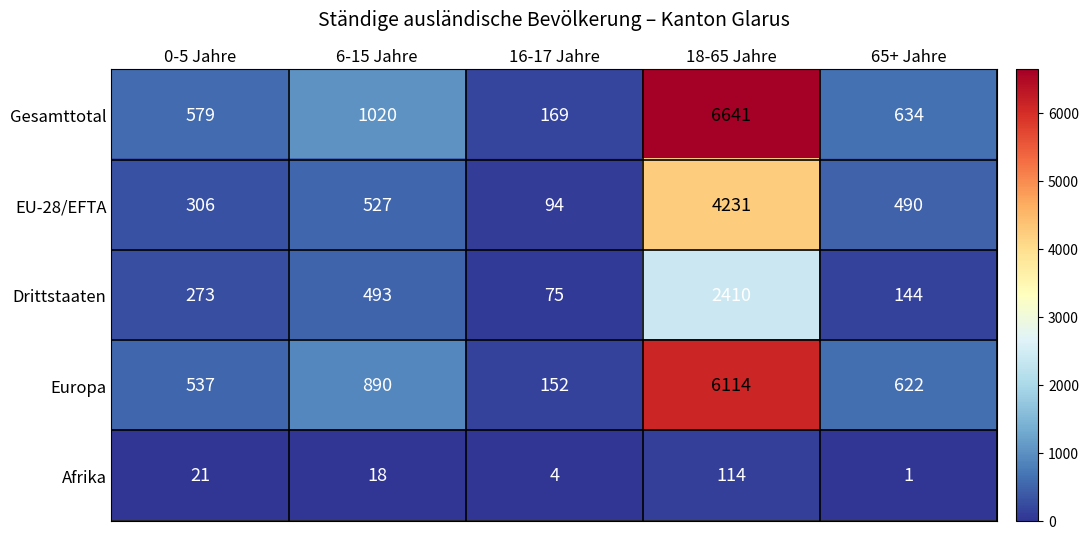

Which series has the largest total across all categories?

Gesamttotal